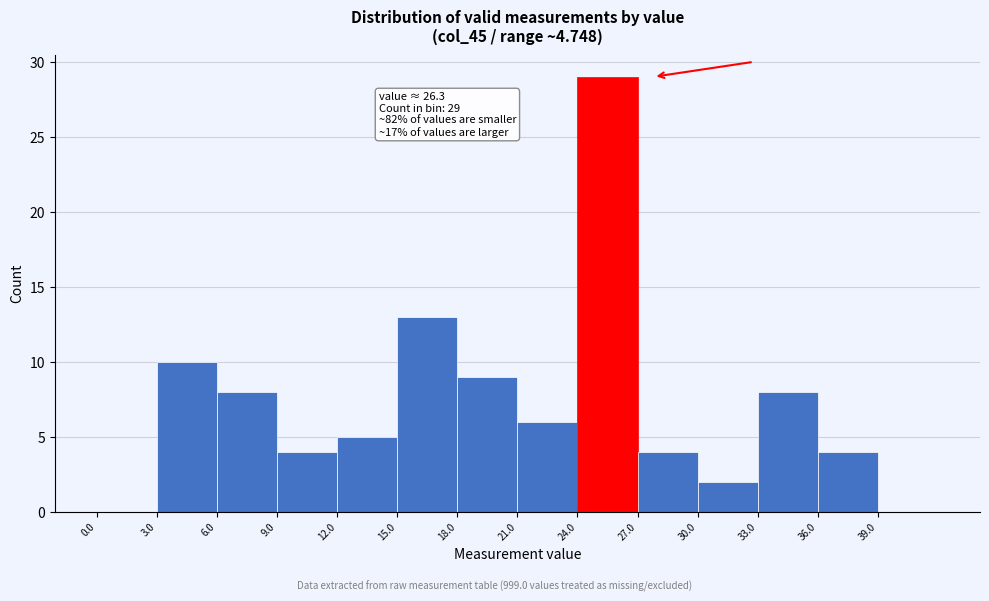

Which range on the x-axis has the tallest bar?

24 to 27